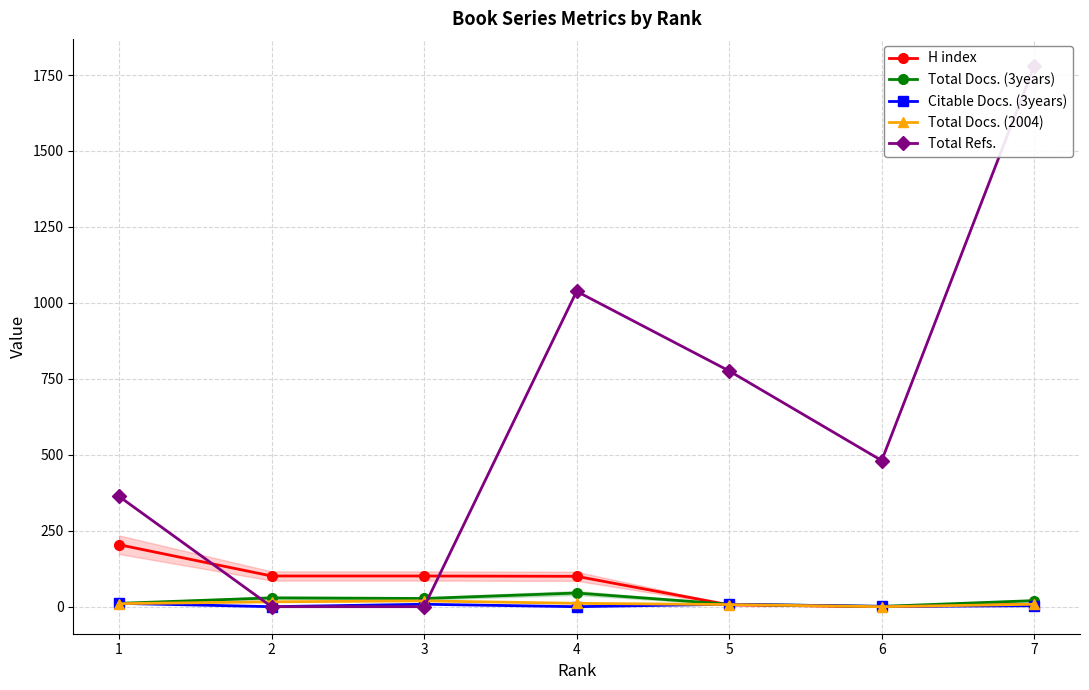

Between which two adjacent categories do Citable Docs. (3years) and H index first intersect?

4 and 5